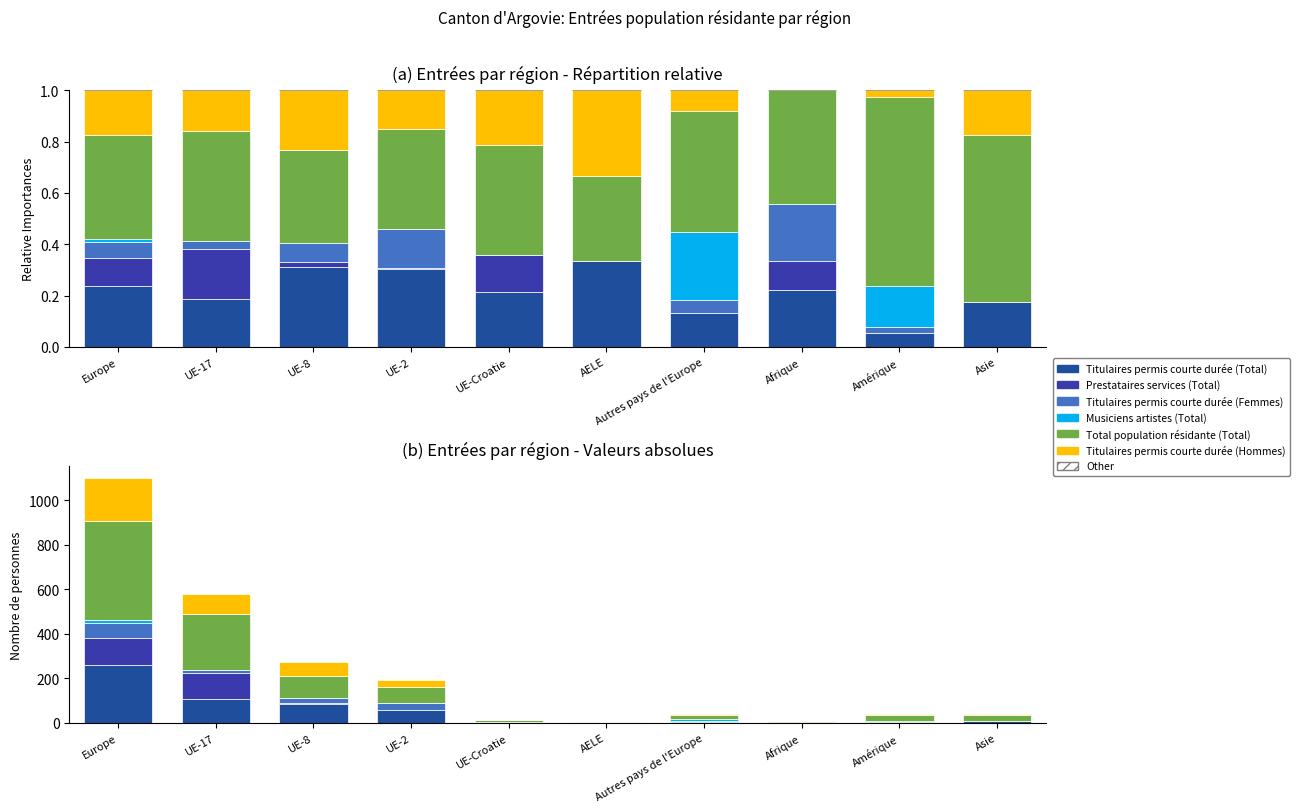

What is the average value of the Total population résidante (Total) series?

95